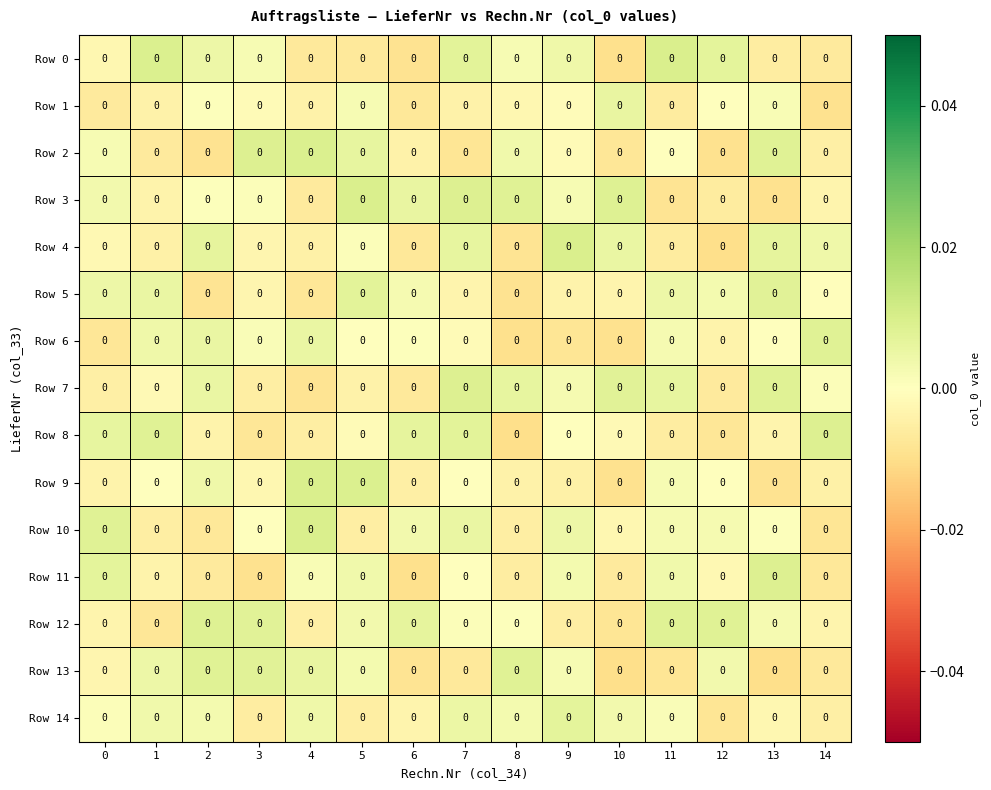

At which label does Row 8 reach its minimum?

8